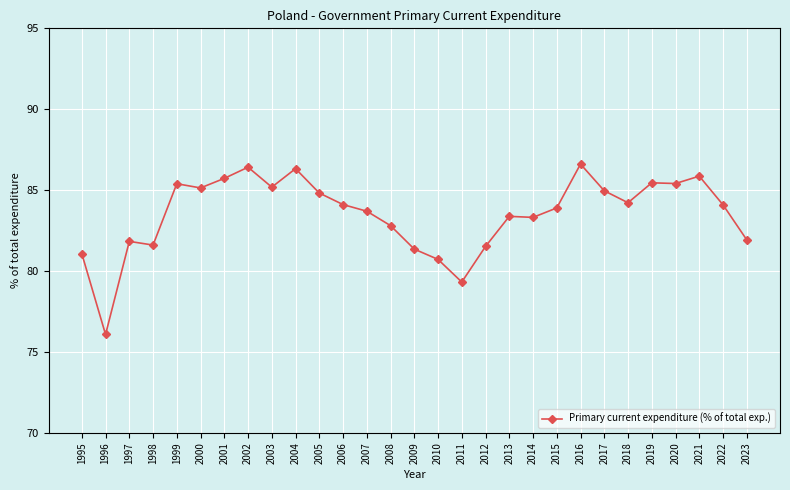

Is it true that the value at 2022 is 84.1?

True